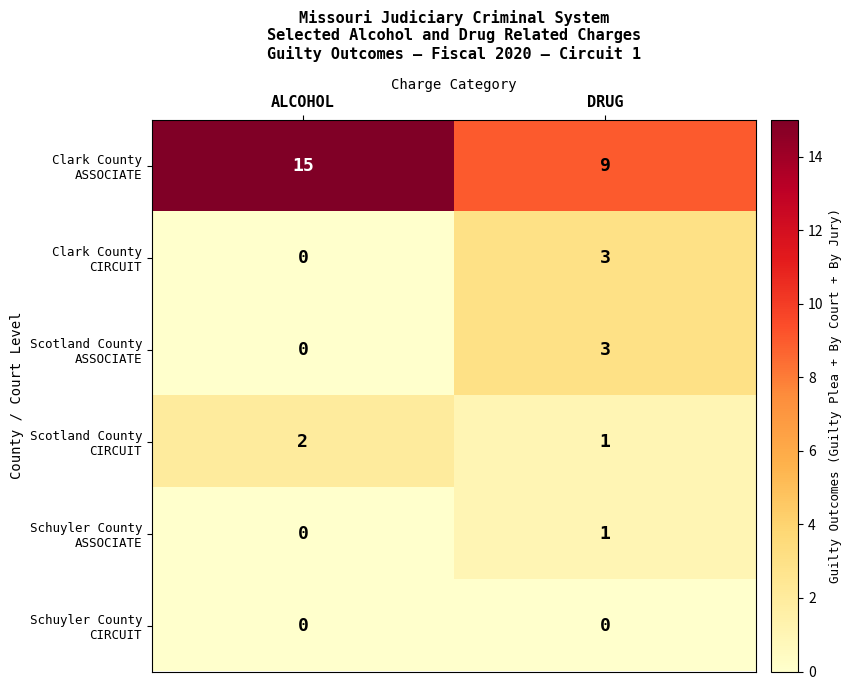

What is the maximum value shown in the chart?

15